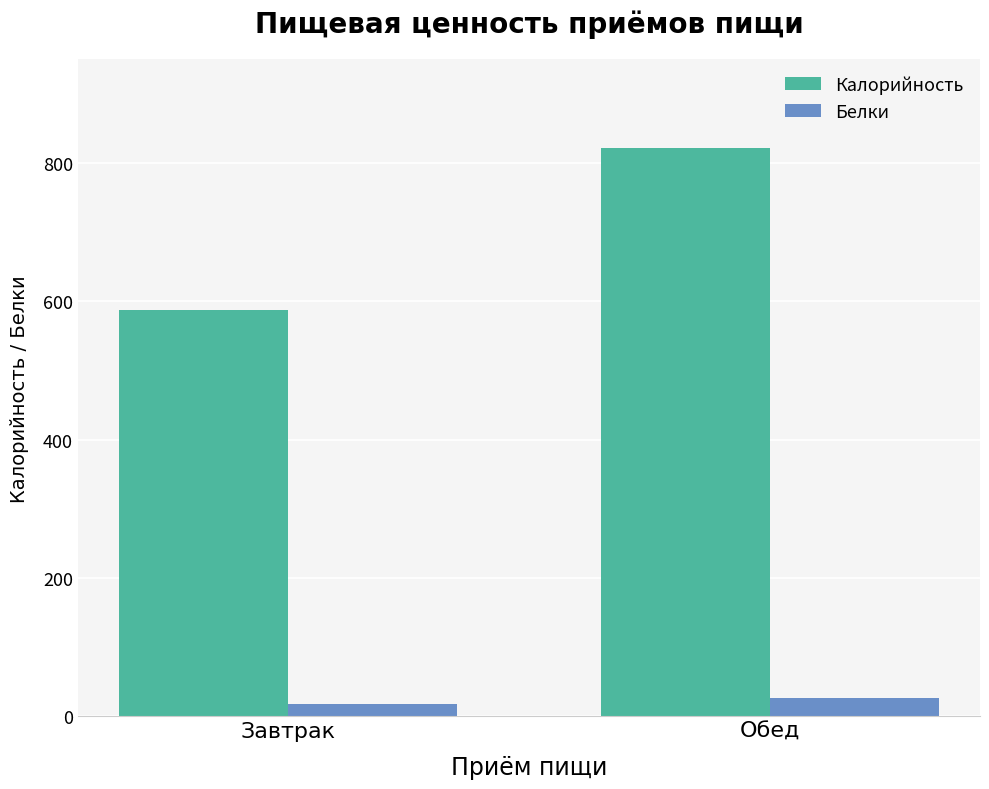

Which series has the widest spread of values?

Калорийность